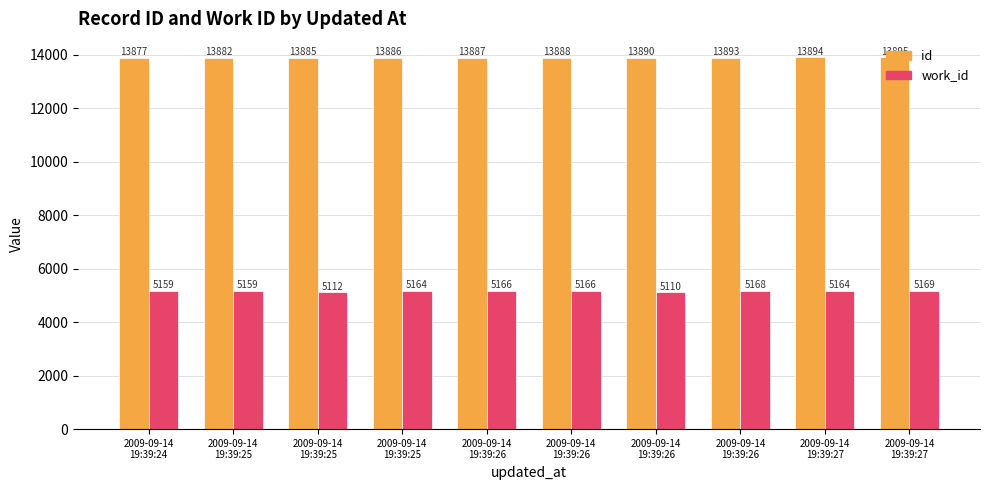

What are all the series names shown in the legend?

id, work_id